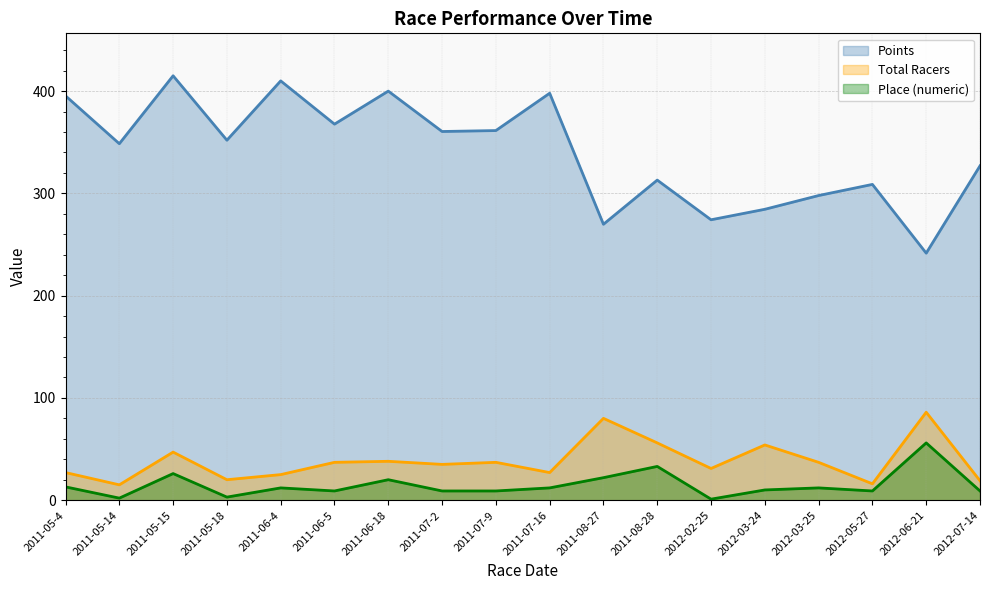

What is the label of the 13th point from the right?

2011-06-5